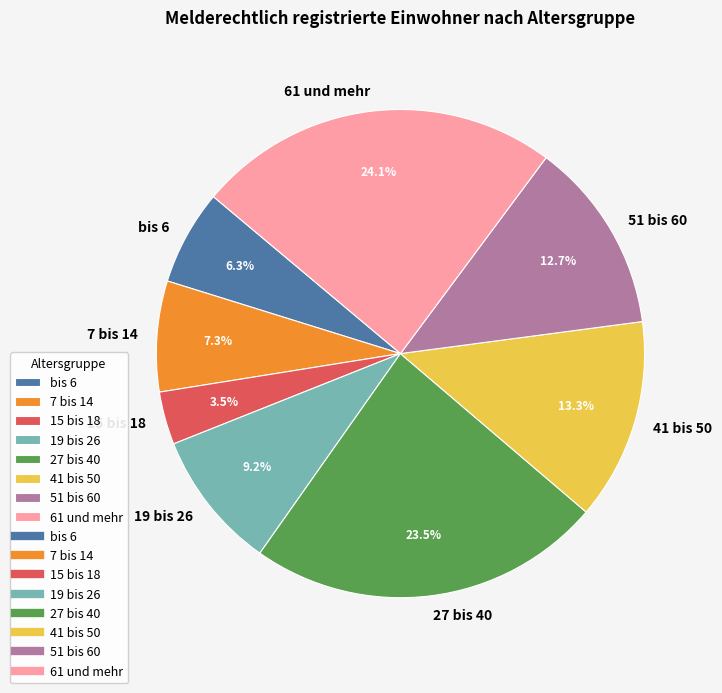

Combined, what portion of the pie is 19 bis 26 and 7 bis 14?

16.5%